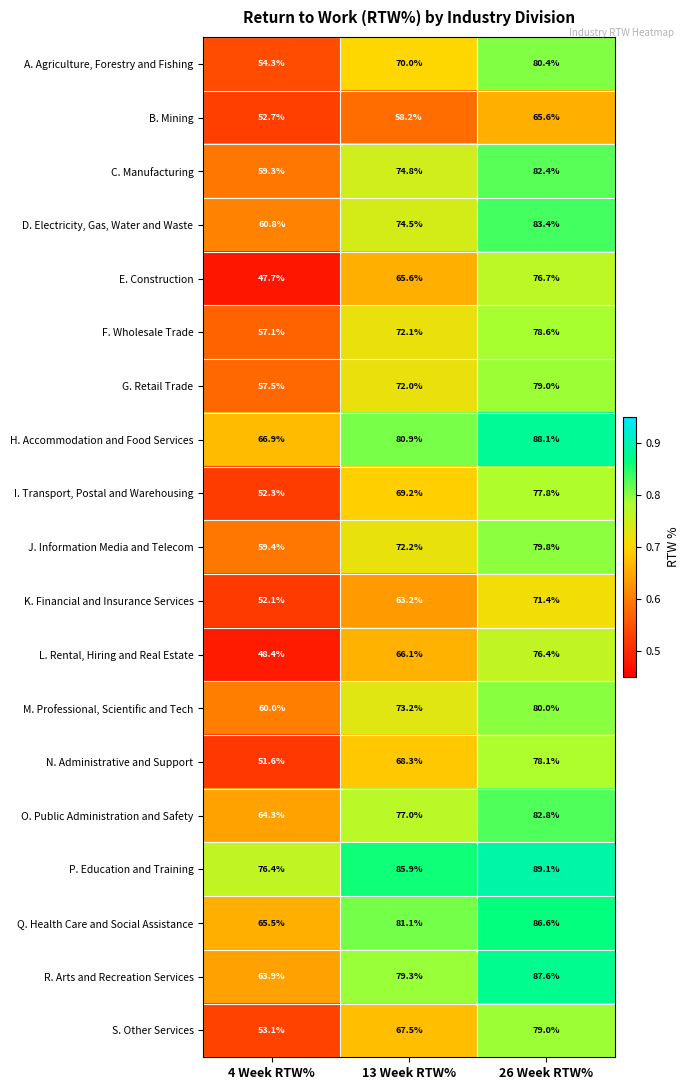

What is the total value across all series at 4 Week RTW%?

1103.3